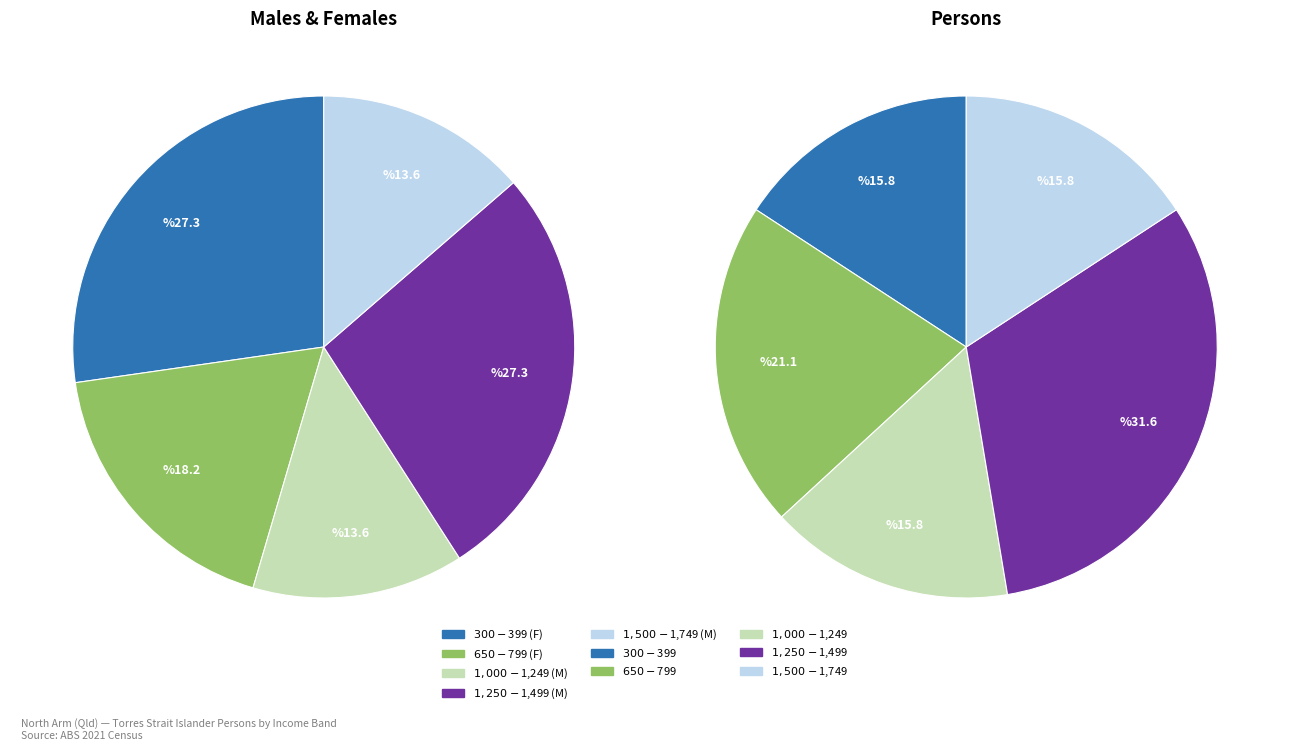

How many segments does this pie chart have?

5